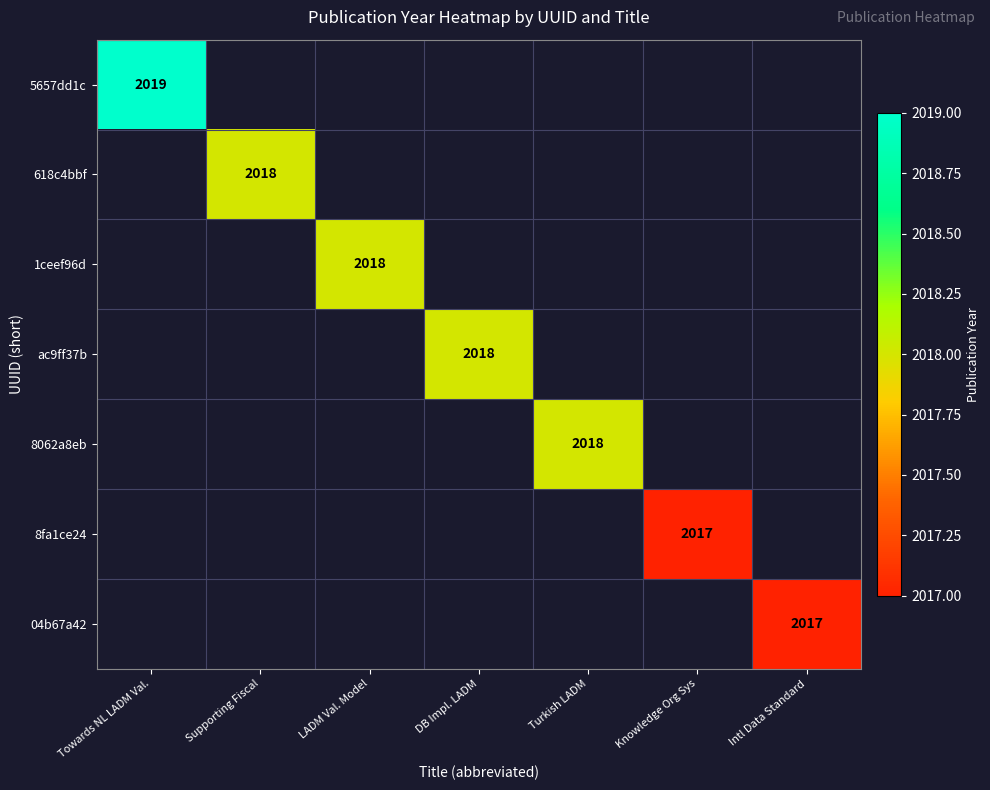

True or false: 8062a8eb has a value of 2018 at Turkish LADM.

True